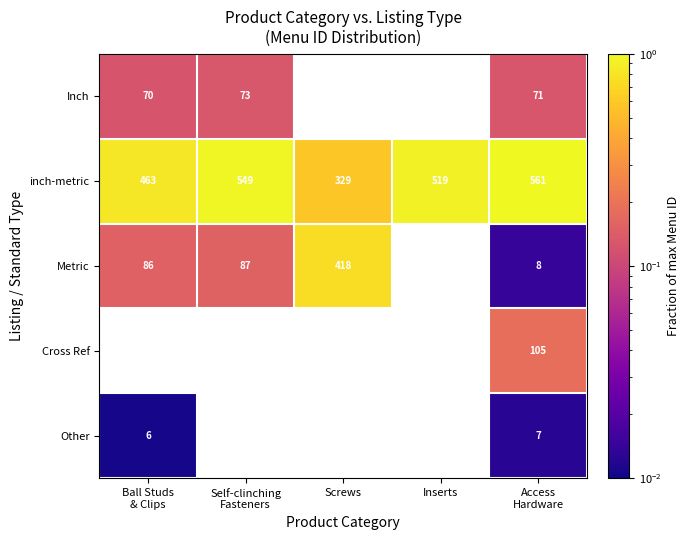

What is the greatest value displayed?

1.0